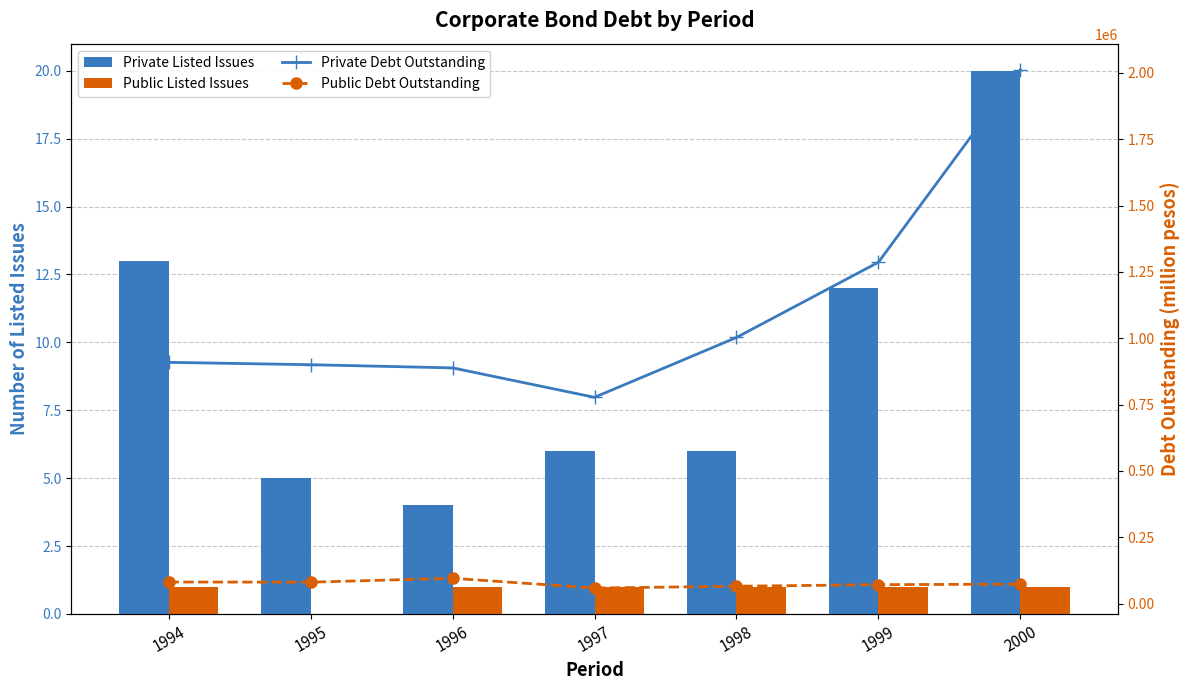

Which label corresponds to the smallest value in the chart?

1995